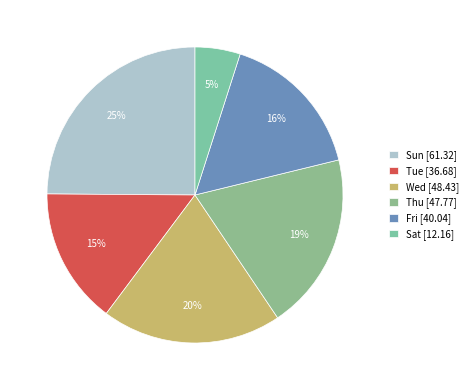

How many slices are in this pie chart?

6